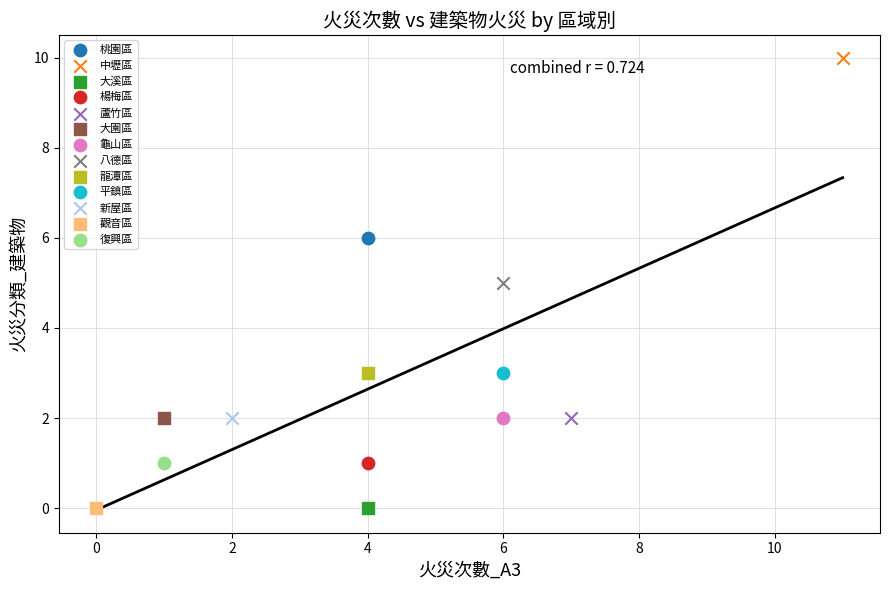

What are all the series names shown in the legend?

桃園區, 中壢區, 大溪區, 楊梅區, 蘆竹區, 大園區, 龜山區, 八德區, 龍潭區, 平鎮區, 新屋區, 觀音區, 復興區